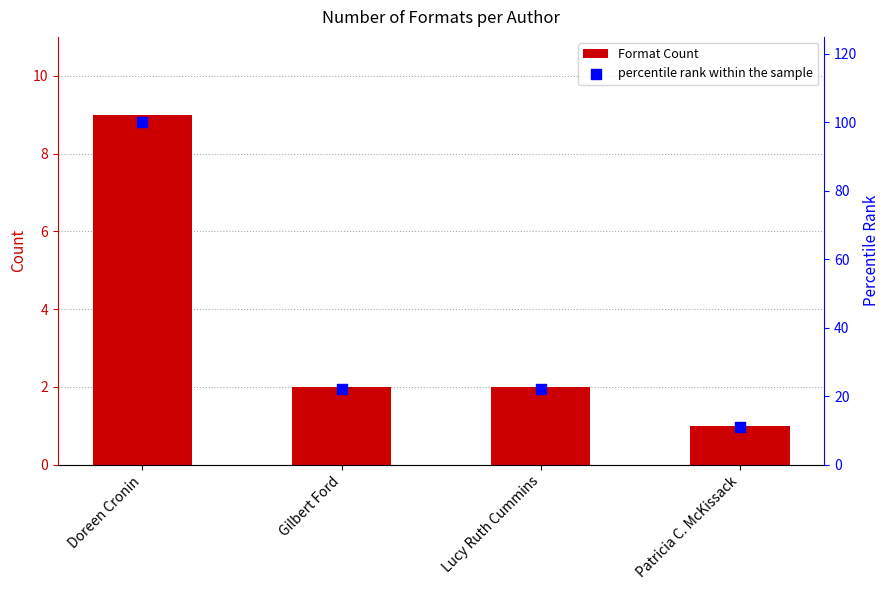

At which category is the sum across all series the highest?

Doreen Cronin